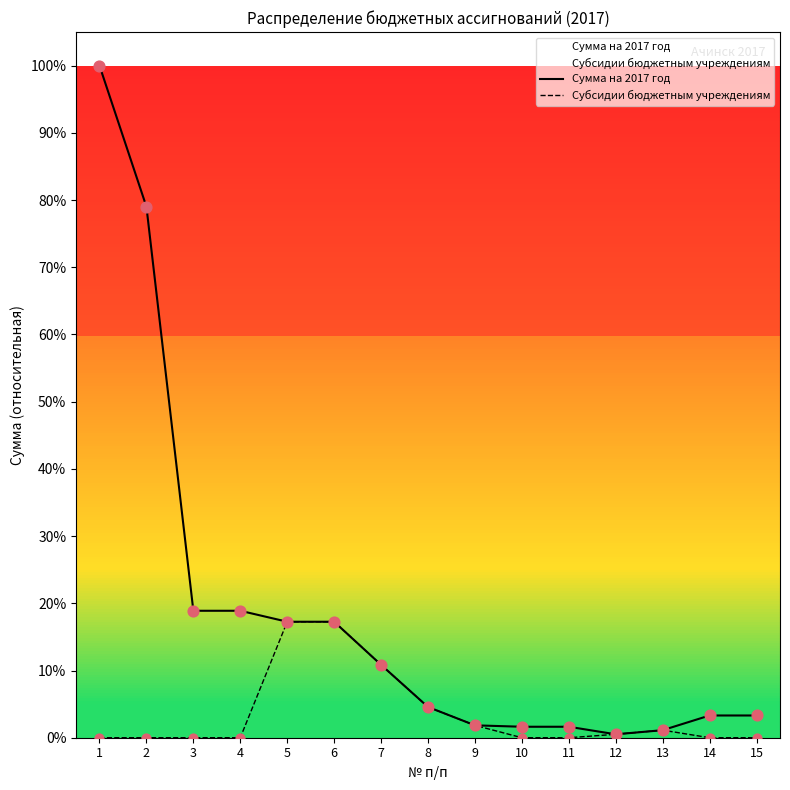

Which series contains the highest Y value?

Сумма на 2017 год